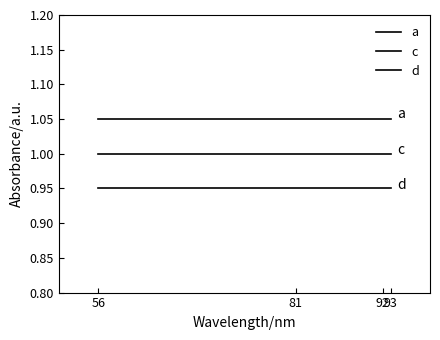

At which label is d closest to 0?

56